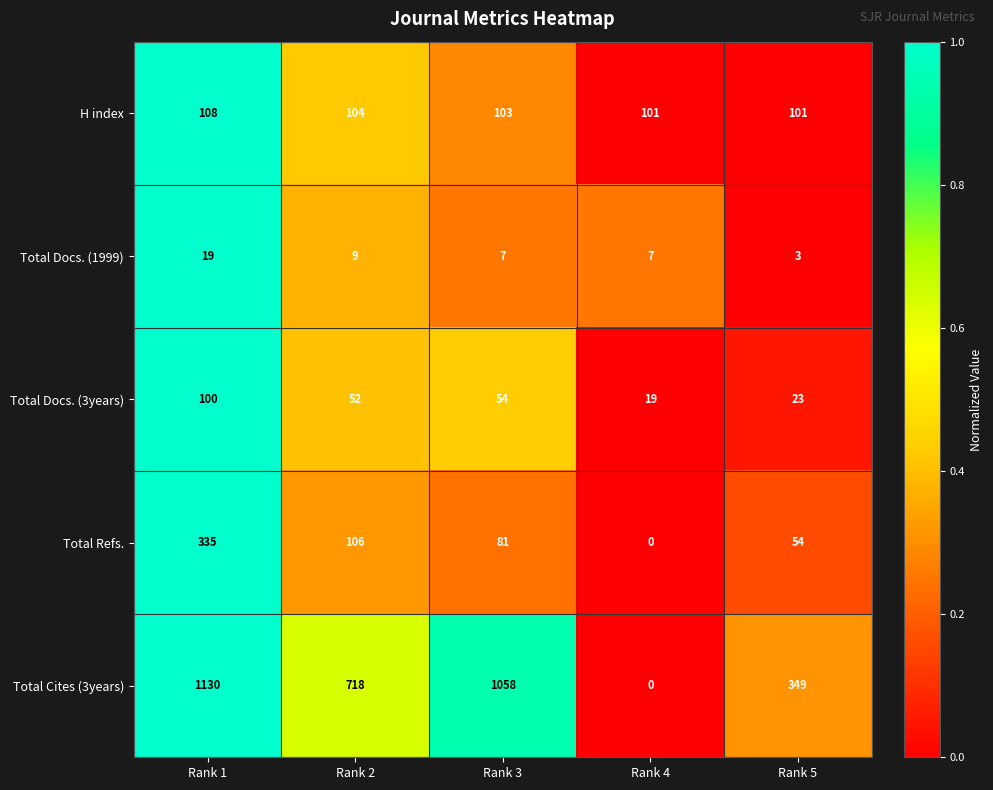

At how many categories does at least one series exceed 0?

5